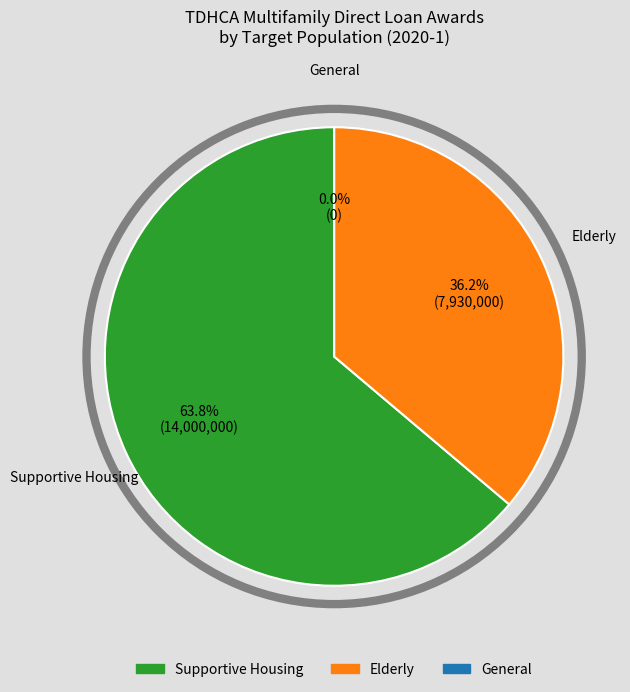

What is the change in value from Supportive Housing to General?

-14000000